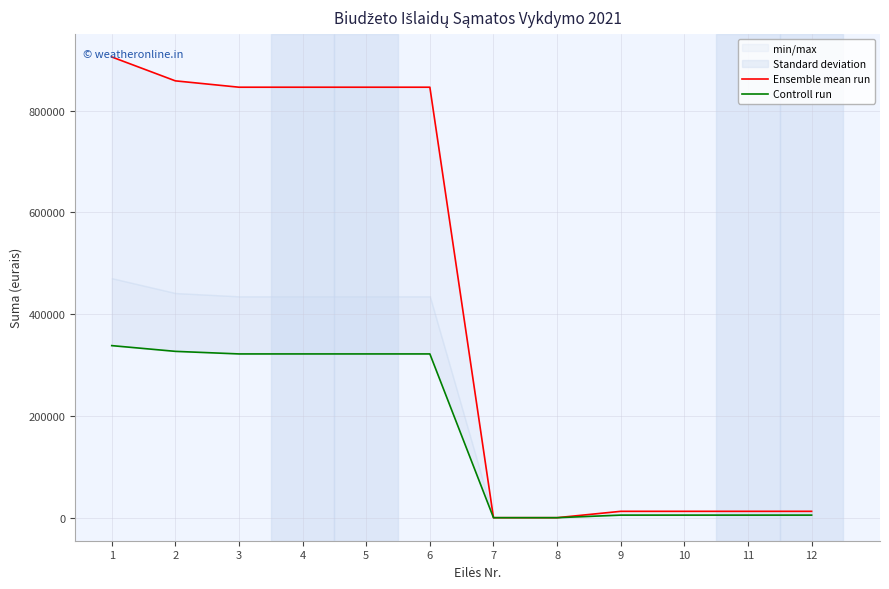

What is the total value across all series at 12?

17552.7